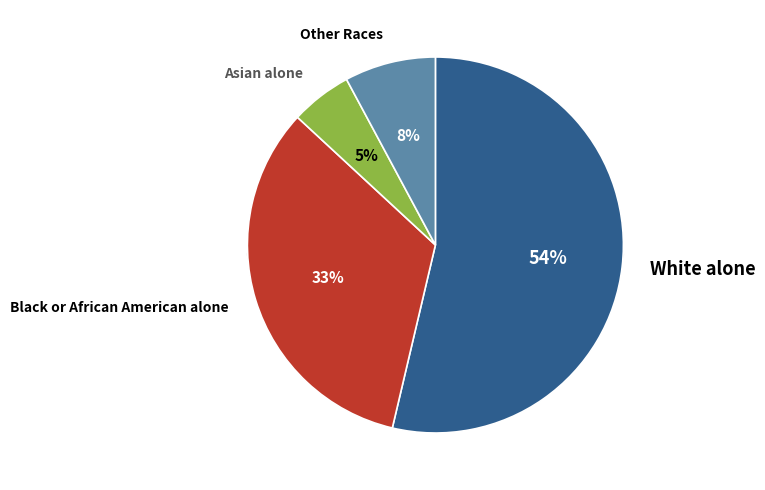

To the nearest percent, what percentage of the pie is Black or African American alone?

33%